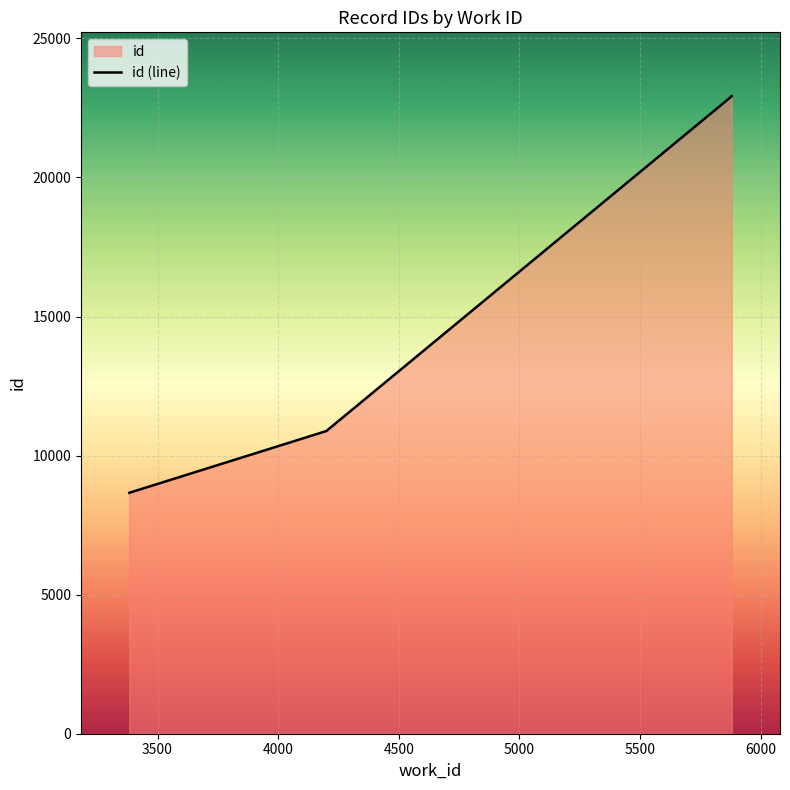

Does the chart display data point markers on the line(s)?

No